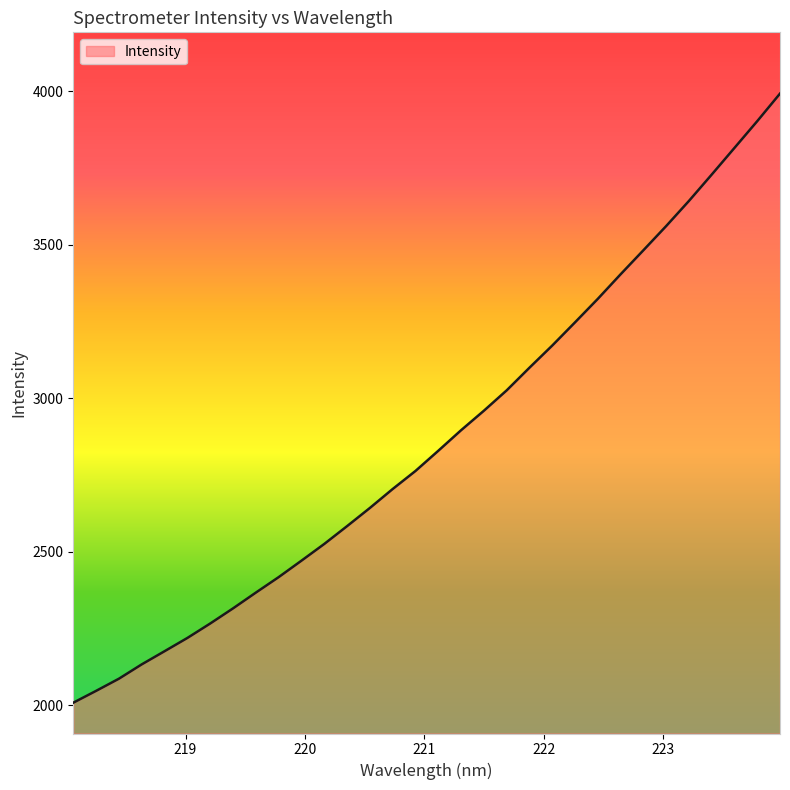

What is the average value?

2868.7